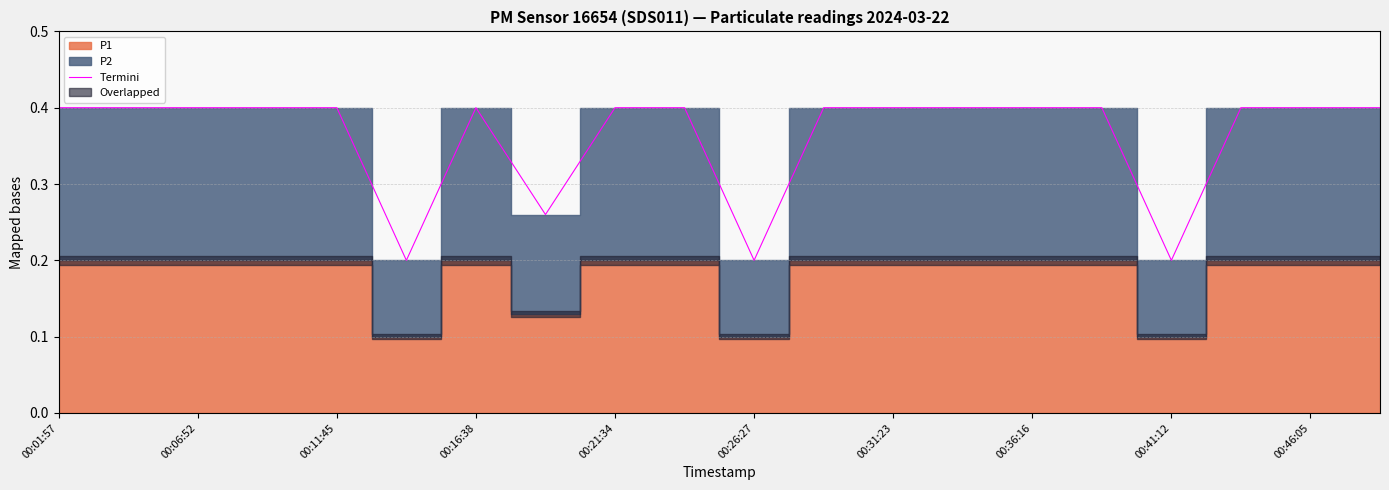

The Termini series shows 0.4 at 00:41:12. True or false?

False